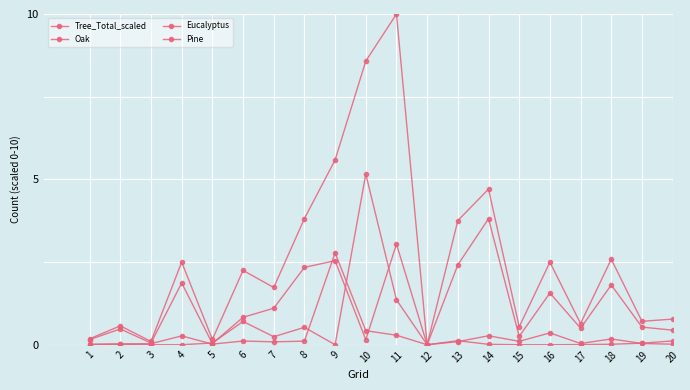

True or false: Tree_Total_scaled has more than 0 interior local peaks.

True